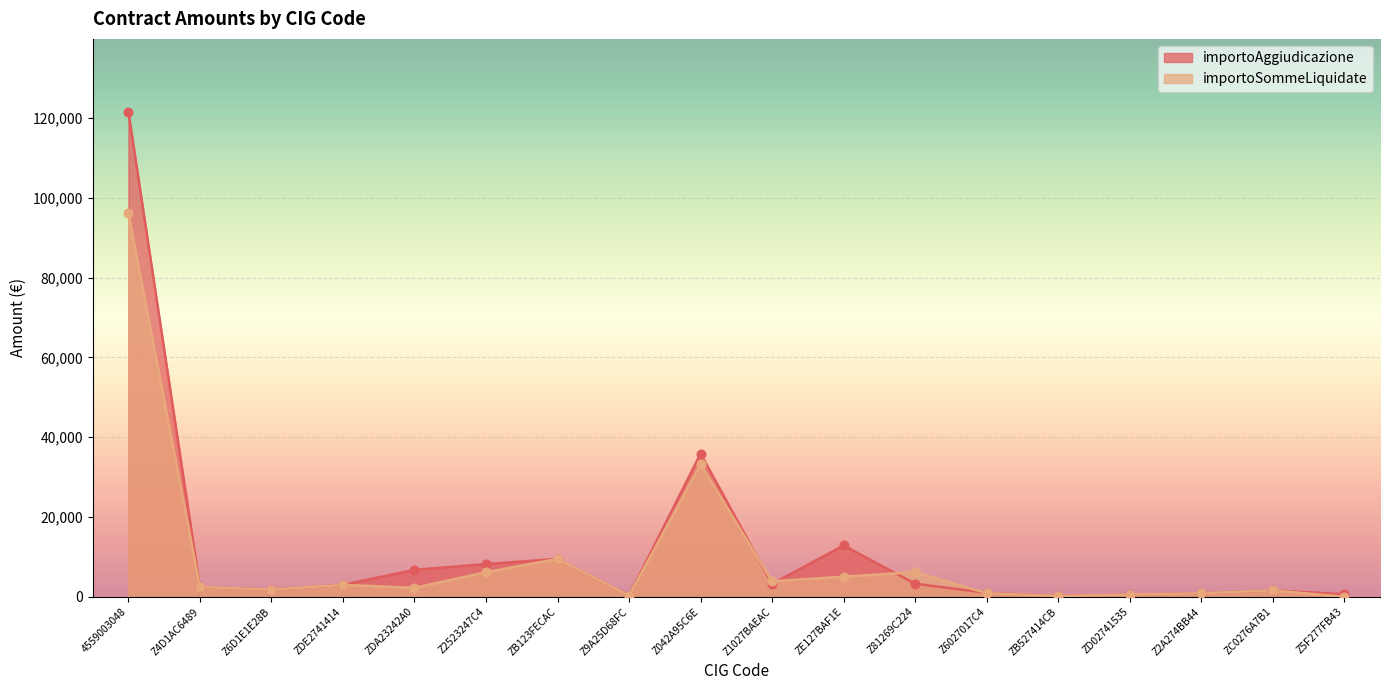

Which series contains the lowest Y value?

importoSommeLiquidate